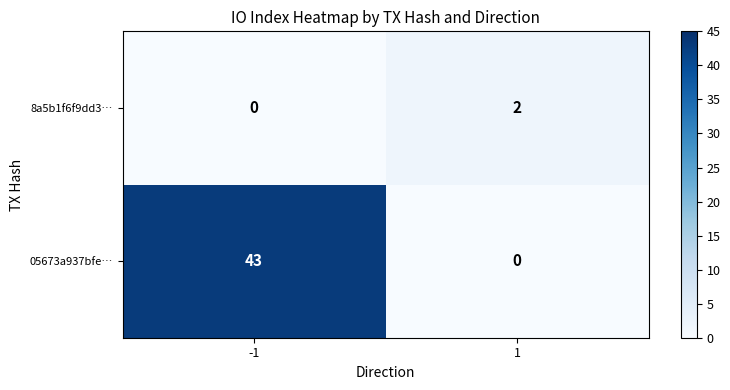

At how many categories does at least one series exceed 9?

1